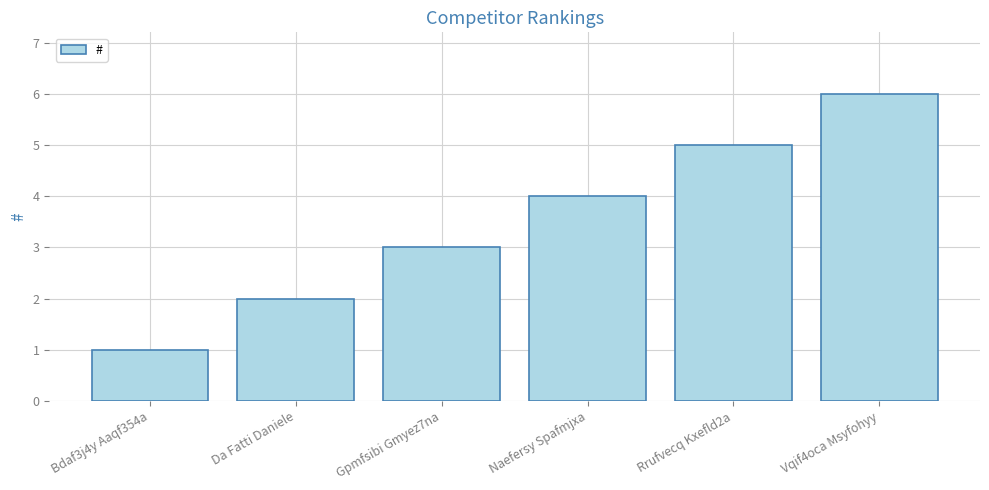

True or false: the data shows 1 at Bdaf3j4y Aaqf354a.

True